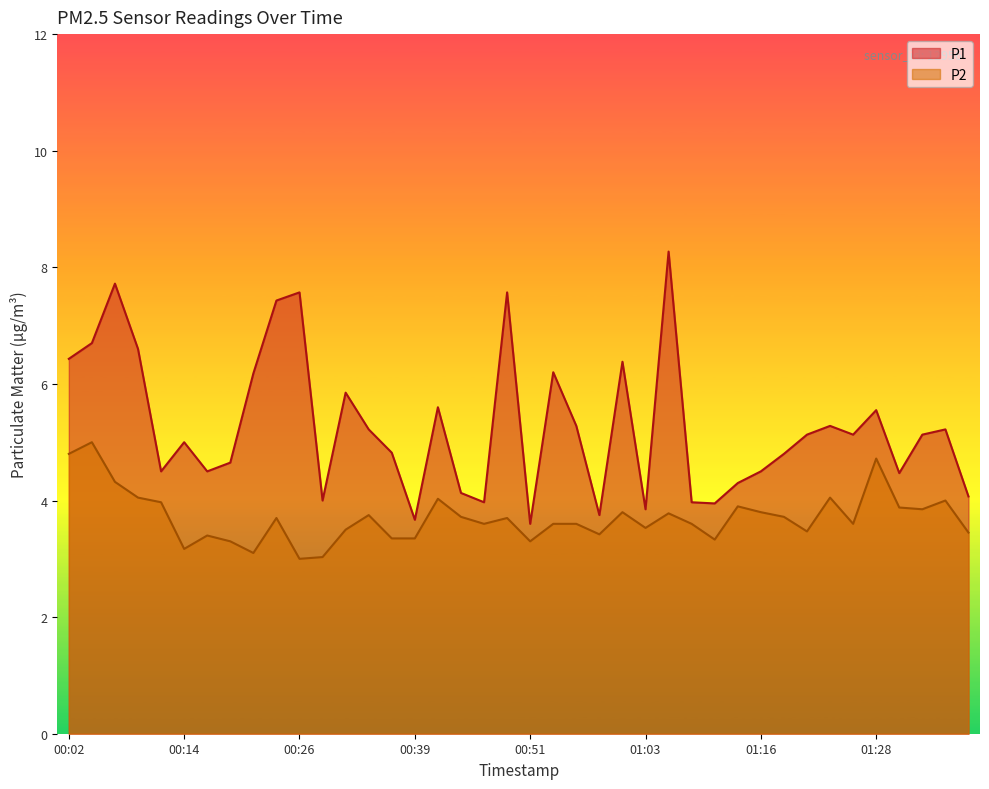

Reading left to right, what are all the values shown in this chart?

P1: 6.4	6.7	7.7	6.6	4.5	5.0	4.5	4.7	6.2	7.4	7.6	4.0	5.8	5.2	4.8	3.7	5.6	4.1	4.0	7.6	3.6	6.2	5.3	3.8	6.4	3.9	8.3	4.0	4.0	4.3	4.5	4.8	5.1	5.3	5.1	5.5	4.5	5.1	5.2	4.1
P2: 4.8	5.0	4.3	4.0	4.0	3.2	3.4	3.3	3.1	3.7	3.0	3.0	3.5	3.8	3.4	3.4	4.0	3.7	3.6	3.7	3.3	3.6	3.6	3.4	3.8	3.5	3.8	3.6	3.3	3.9	3.8	3.7	3.5	4.0	3.6	4.7	3.9	3.9	4.0	3.5